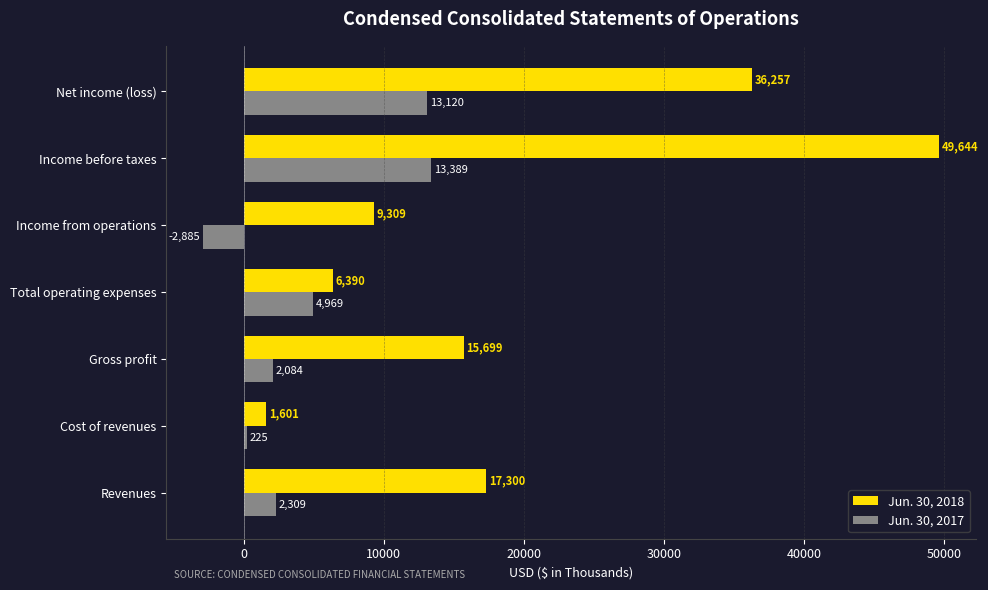

Between Revenues and Net income (loss), which series saw the biggest shift?

Jun. 30, 2018